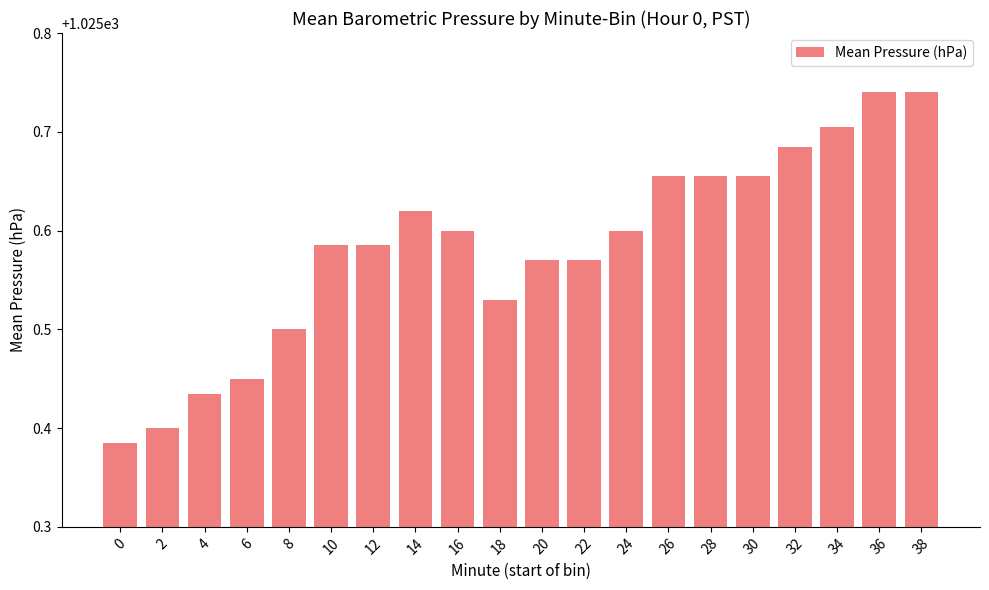

True or false: the data shows 513.0 at 16.

False